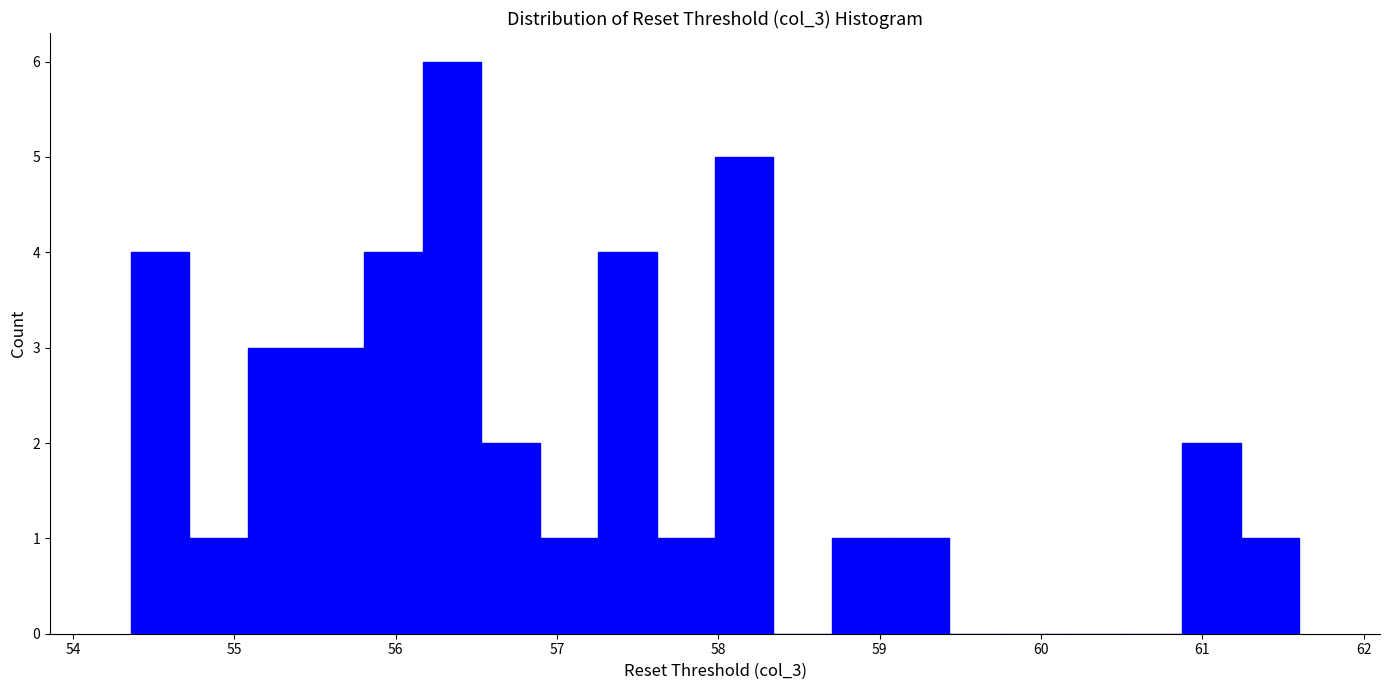

Read against the x-axis, roughly where is the centre of the tallest bar?

56.3